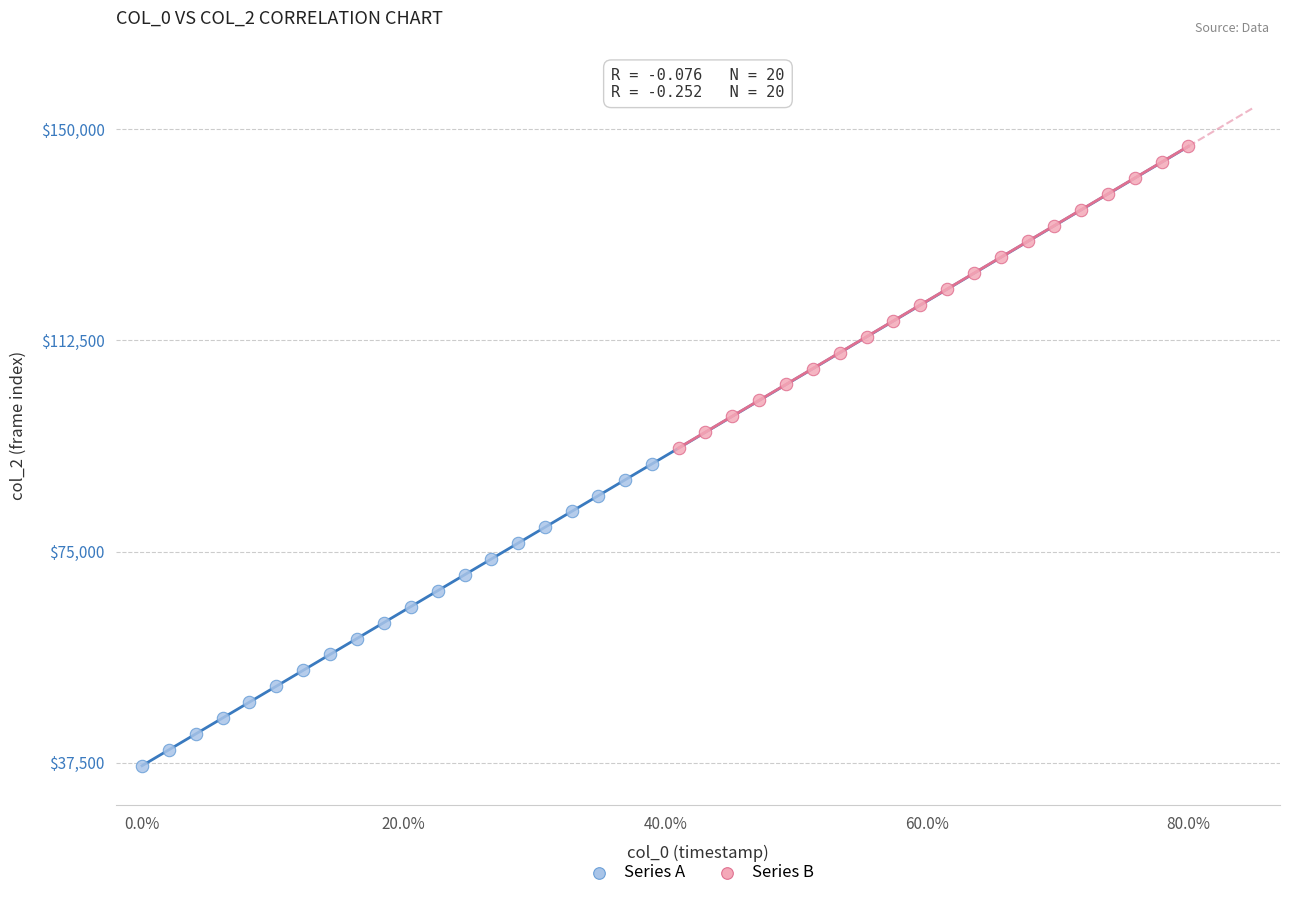

Which series contains the lowest Y value?

Series A